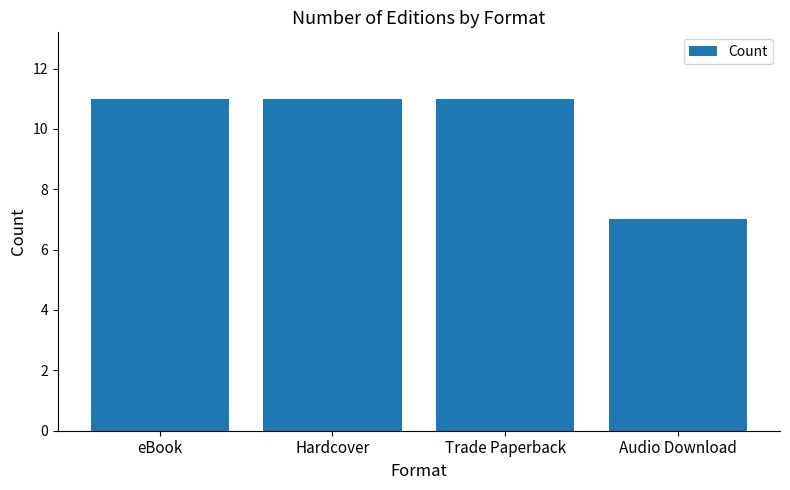

What is the ratio of the value at Audio Download to the value at Hardcover?

0.6